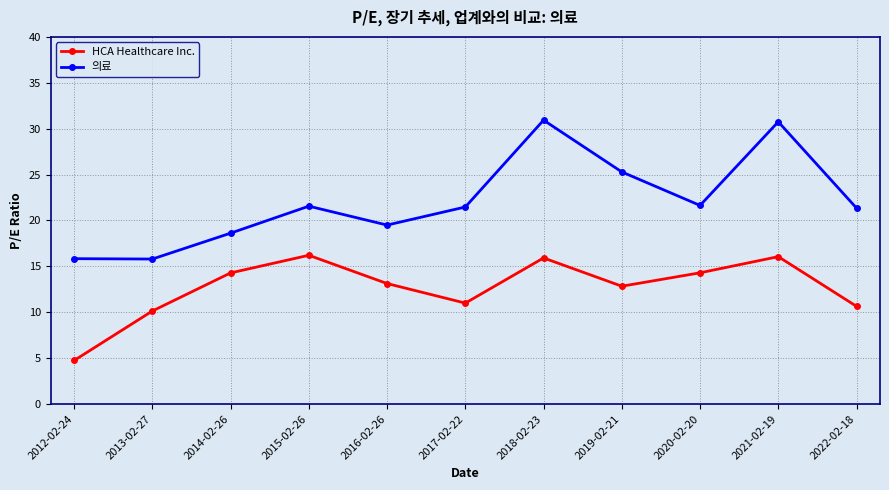

What position from the right is 2014-02-26?

9